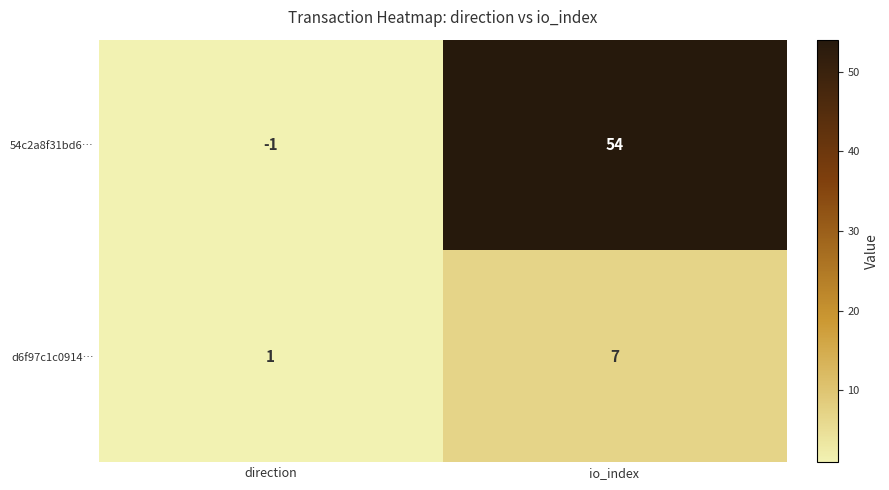

Which category has the highest value across all series?

io_index